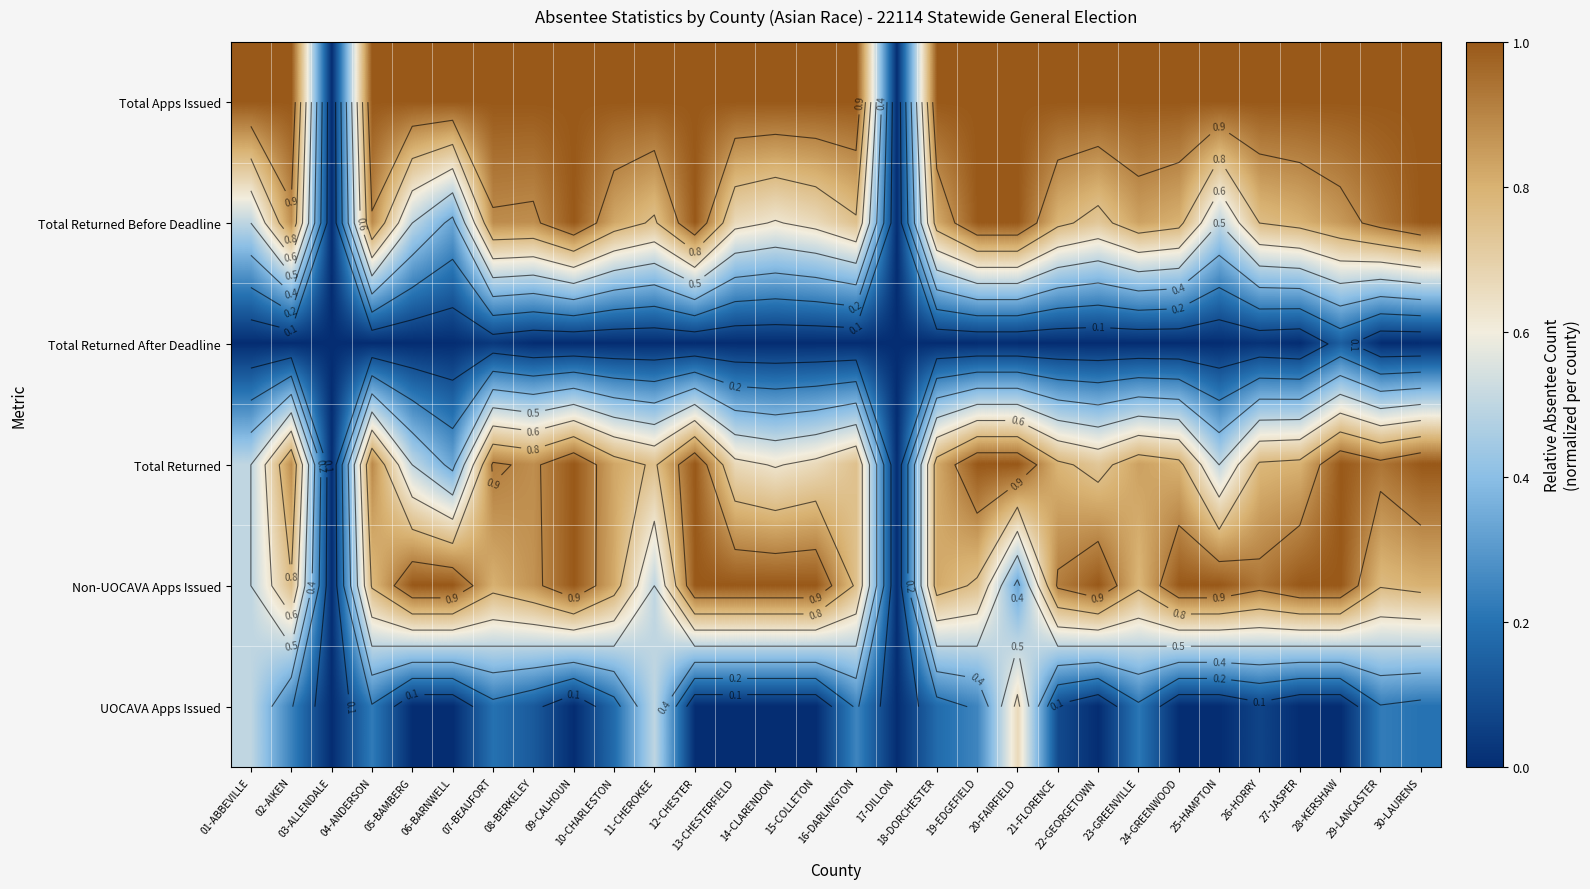

Which category has the lowest value across all series?

03-ALLENDALE